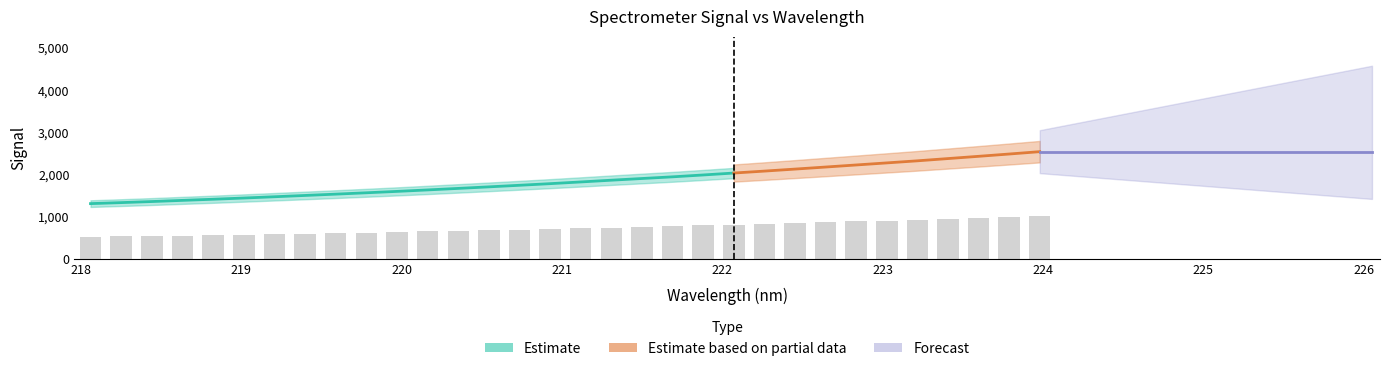

How many bars are there in total?

32